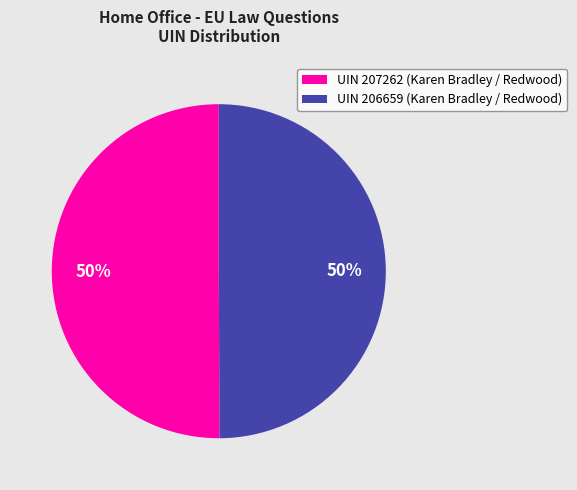

What is the ratio of the value at UIN 207262 (Karen Bradley / Redwood) to the value at UIN 206659 (Karen Bradley / Redwood)?

1.0